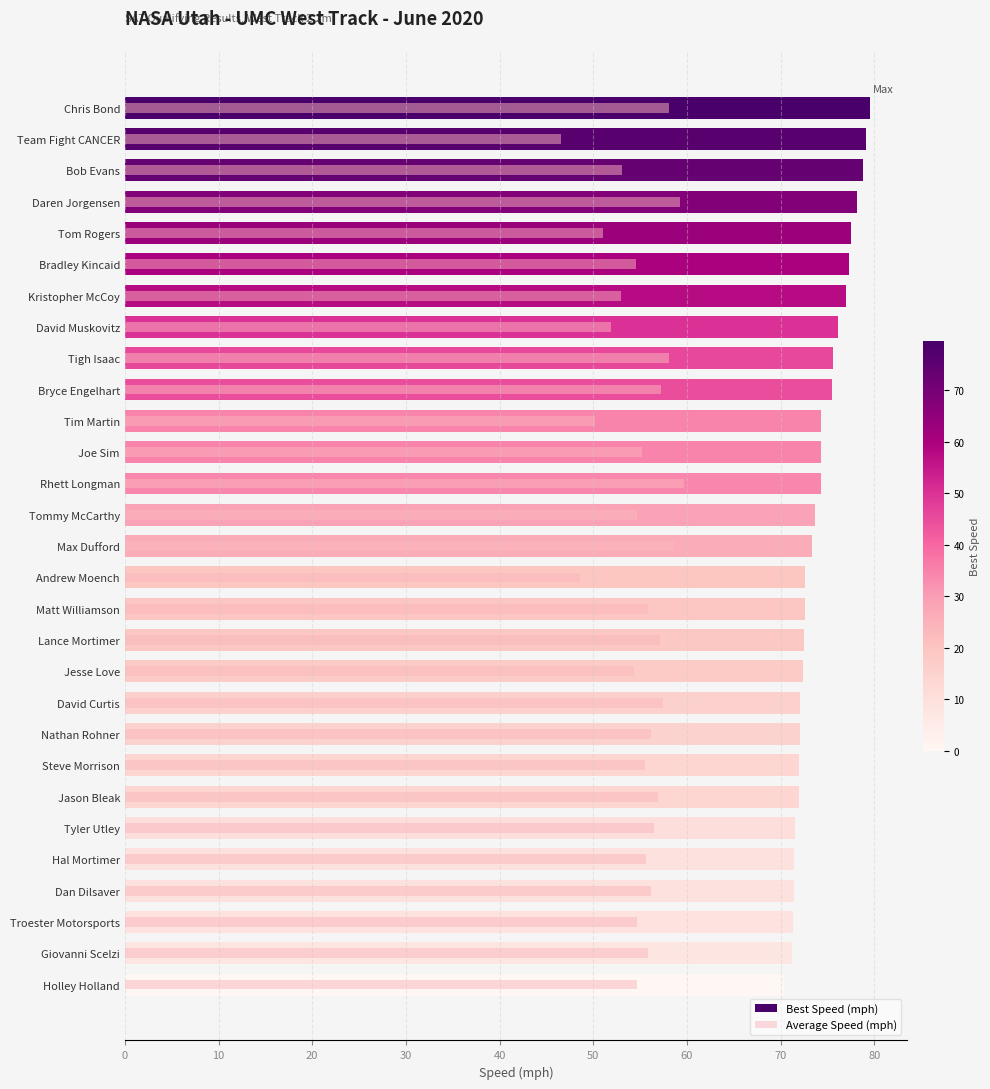

What is the sum of all Average Speed (mph) values?

1596.7